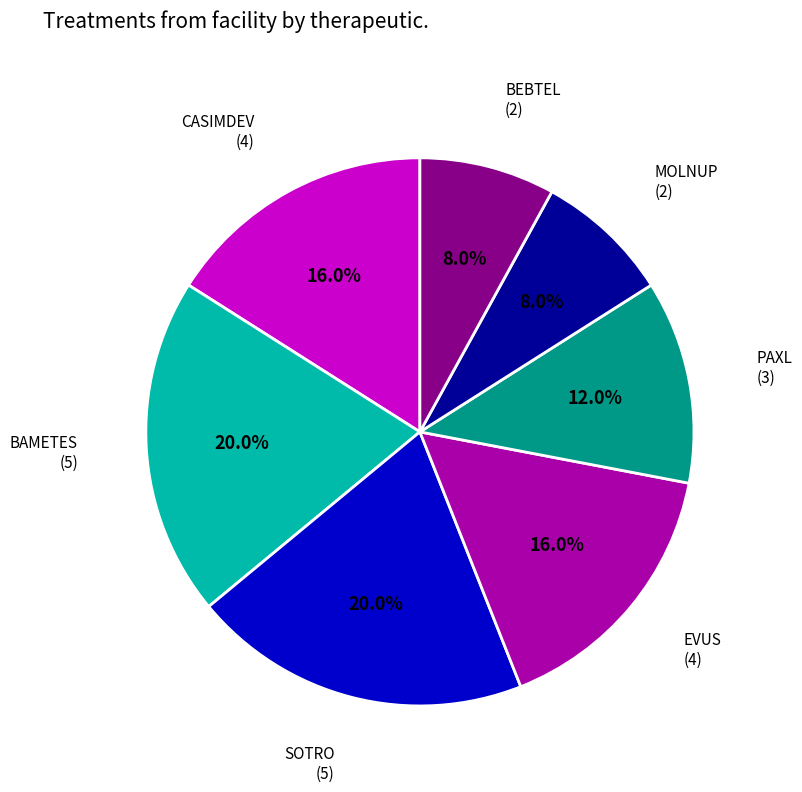

Does any single category account for the majority?

No